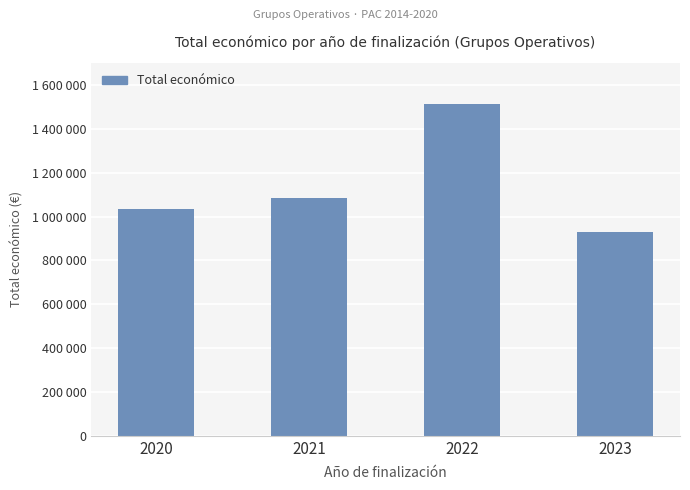

What is the sum of the values at 2022 and 2020?

2546351